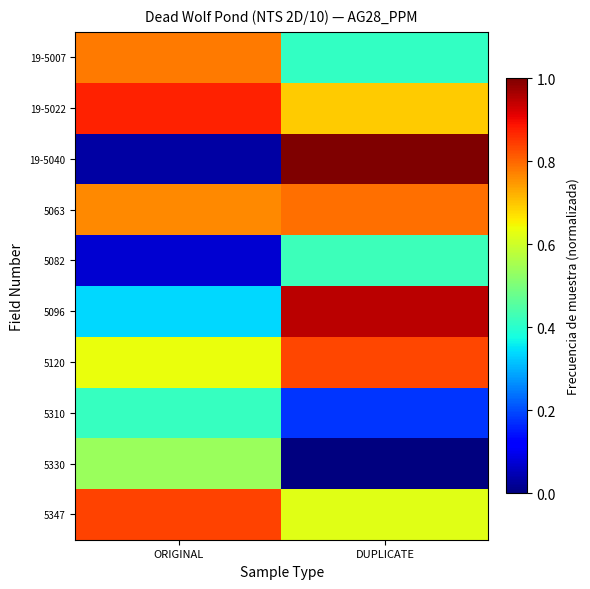

Which series has the largest total across all categories?

19-5022